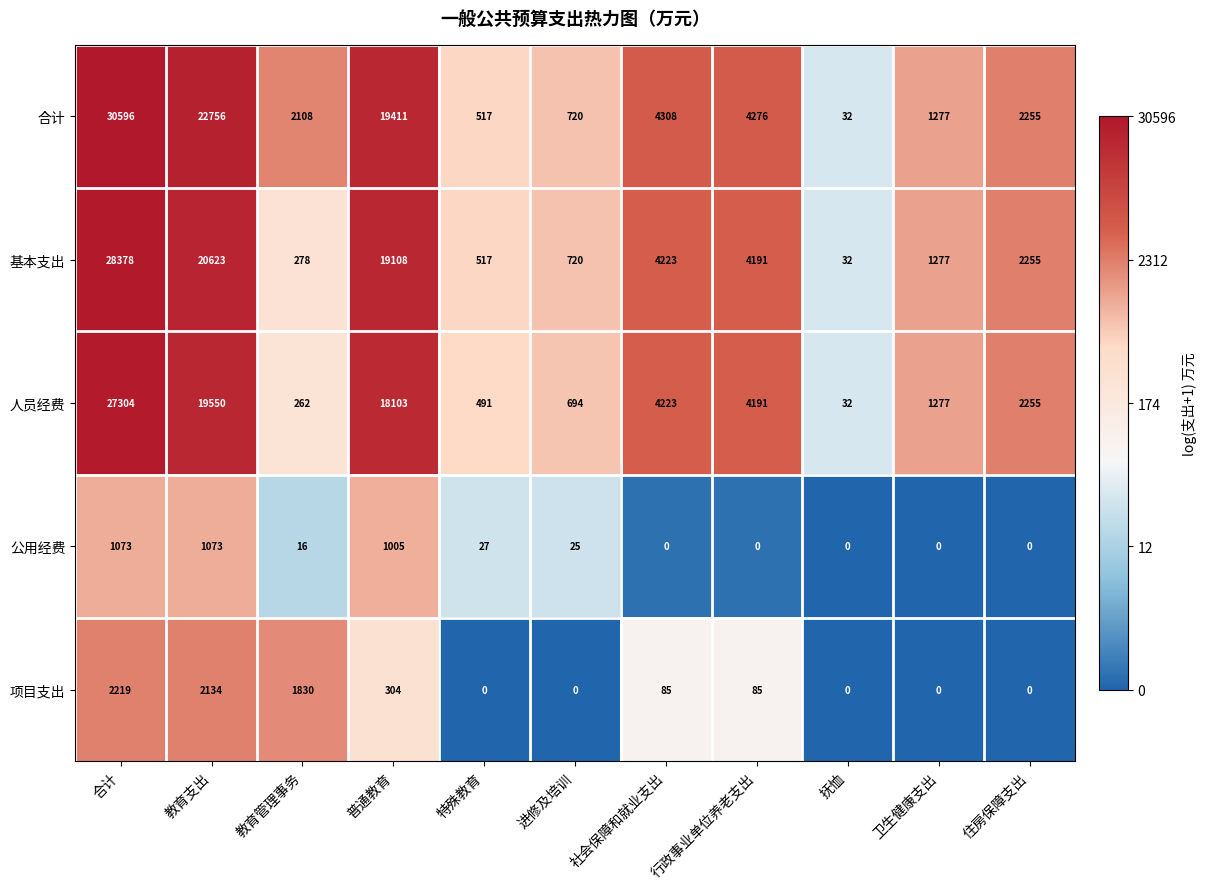

What is the highest value of the 合计 series?

30596